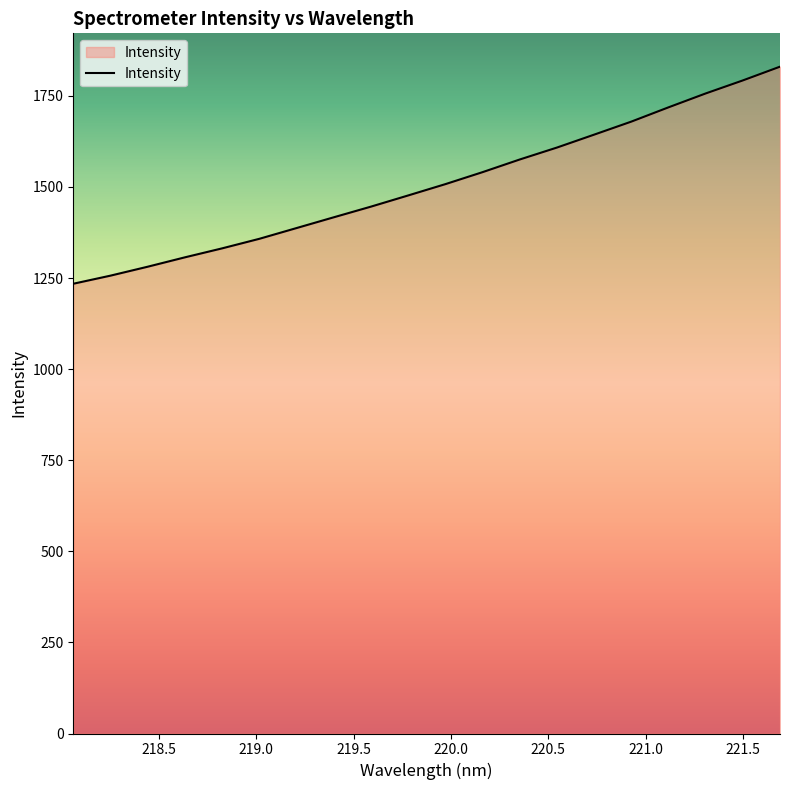

What is the difference between the maximum and minimum values?

595.8